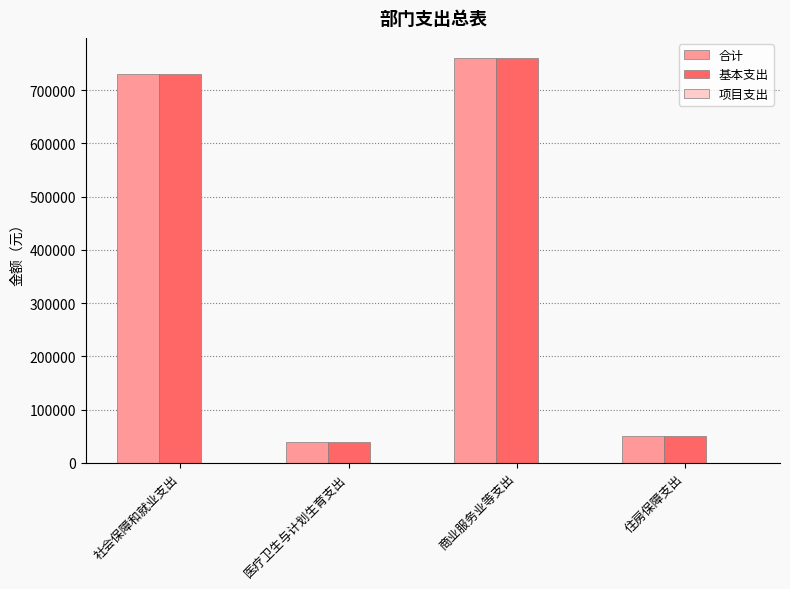

Read the 合计 value at 社会保障和就业支出.

730168.1